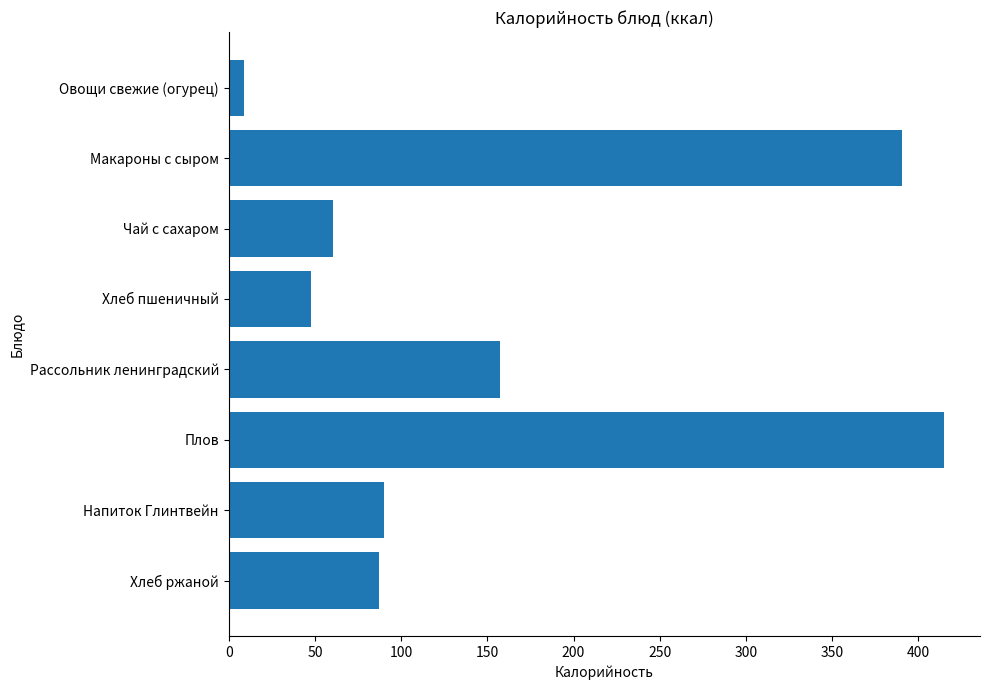

What is the ratio of the value at Плов to the value at Хлеб пшеничный?

8.7